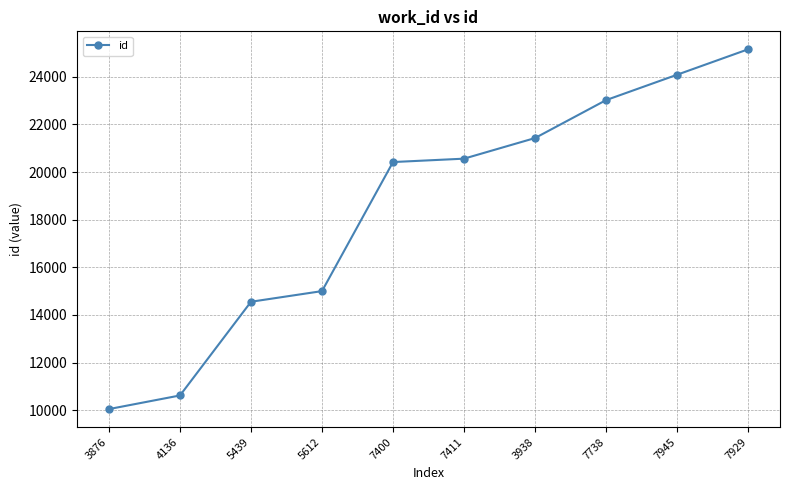

How many lines are shown in the chart?

1